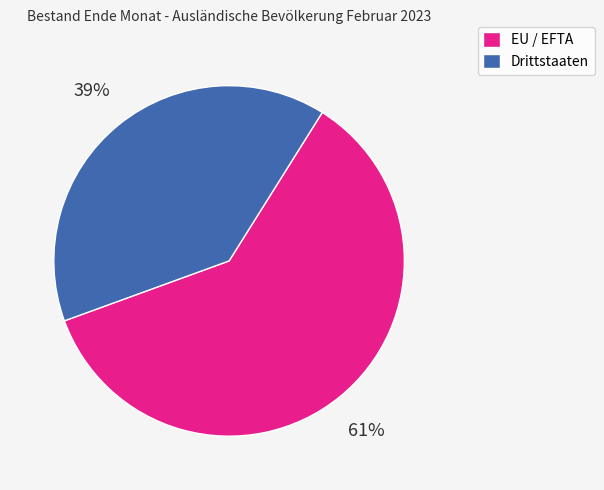

Do Drittstaaten and EU / EFTA together represent more than half of the pie?

Yes